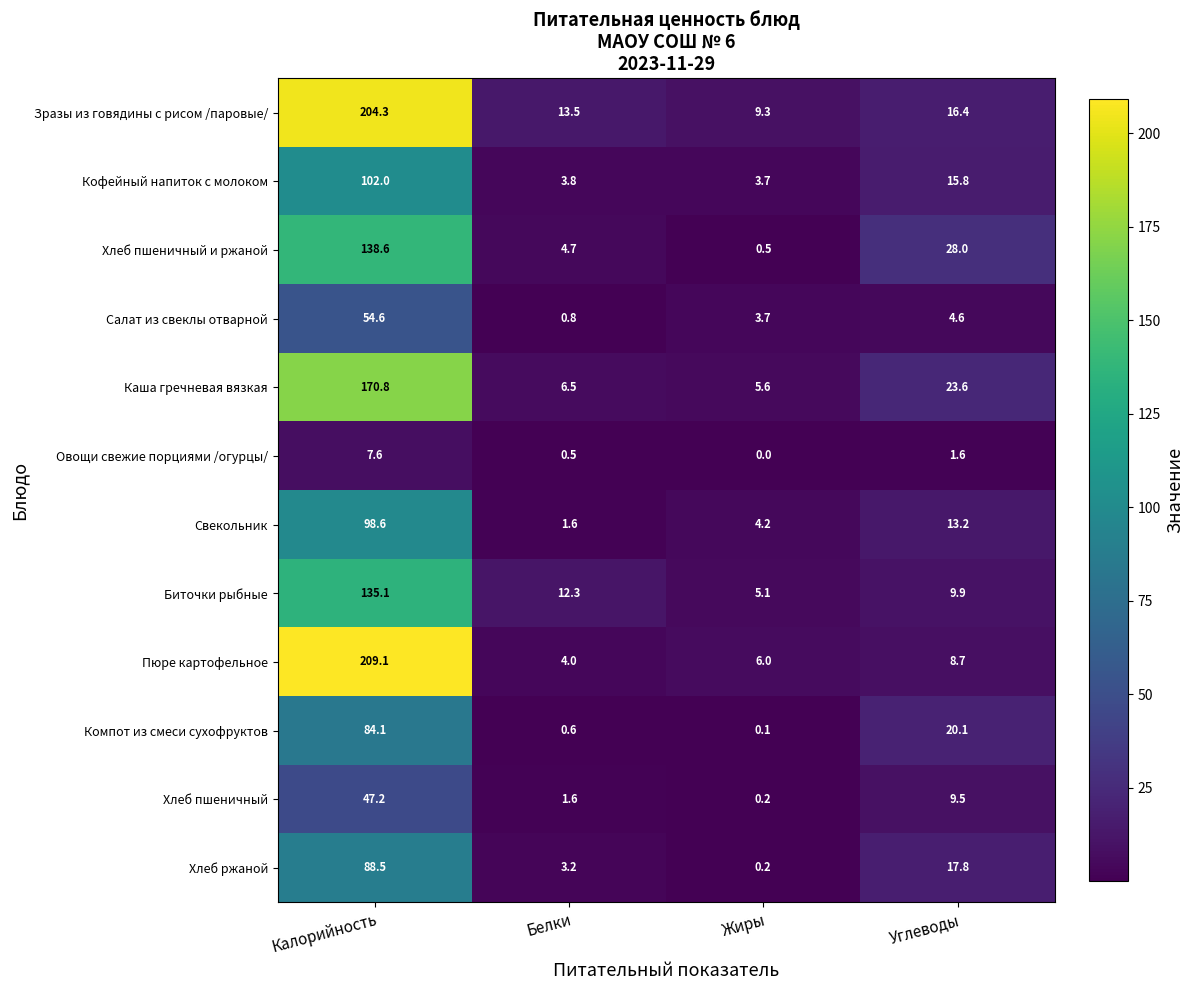

Which category has the lowest value across all series?

Жиры